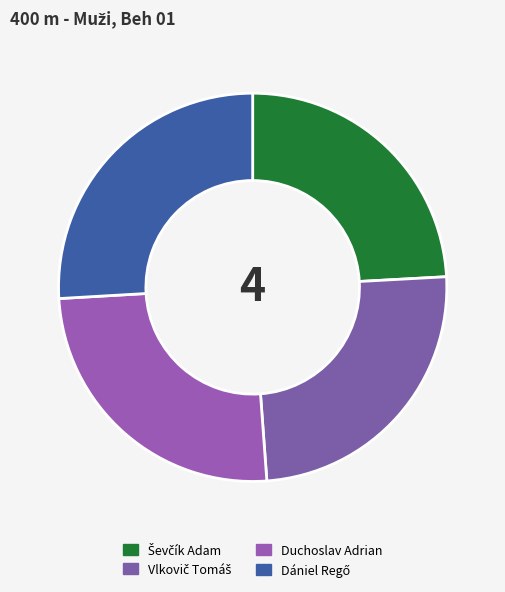

What percentage is the Ševčík Adam slice, to the nearest percent?

24%